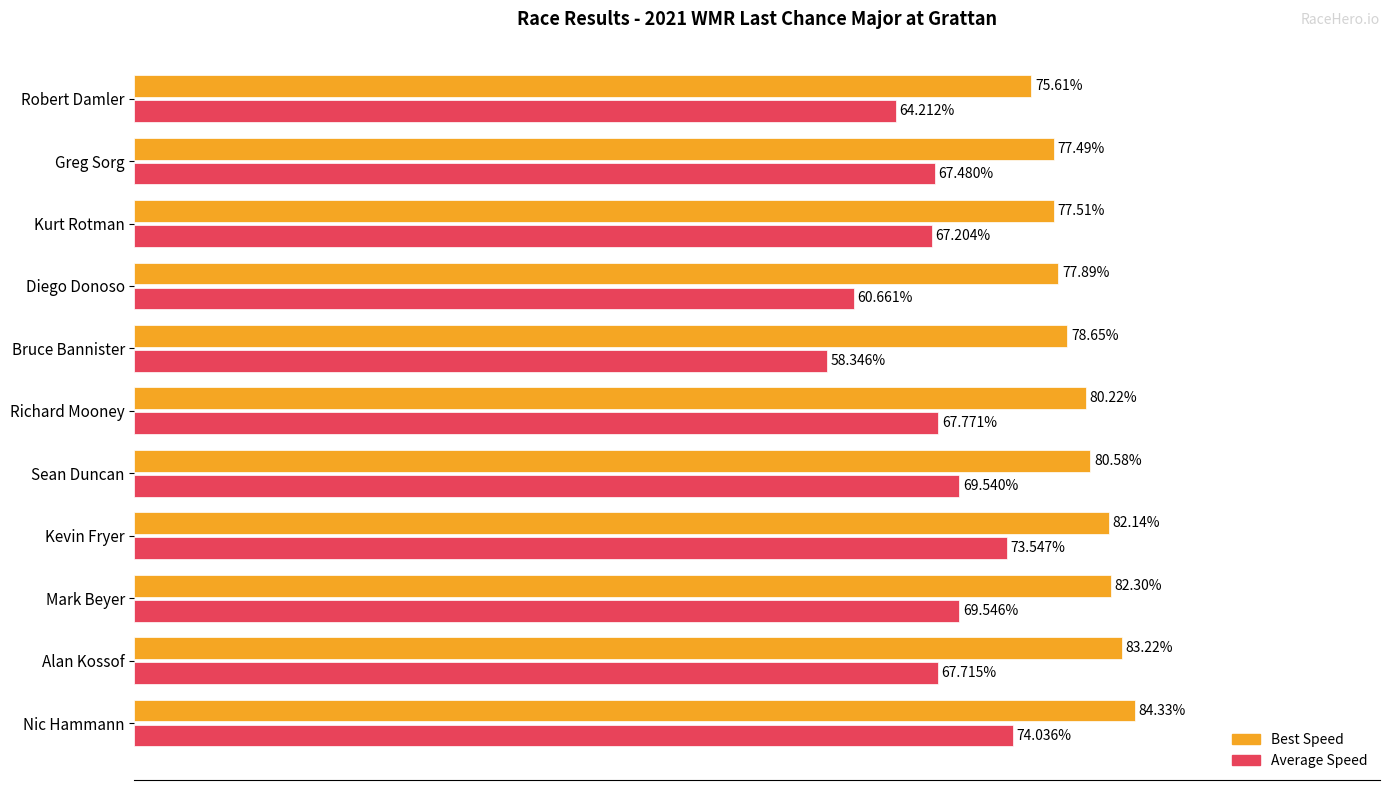

Is the value of Best Speed at Sean Duncan greater than the value of Average Speed at Nic Hammann?

Yes